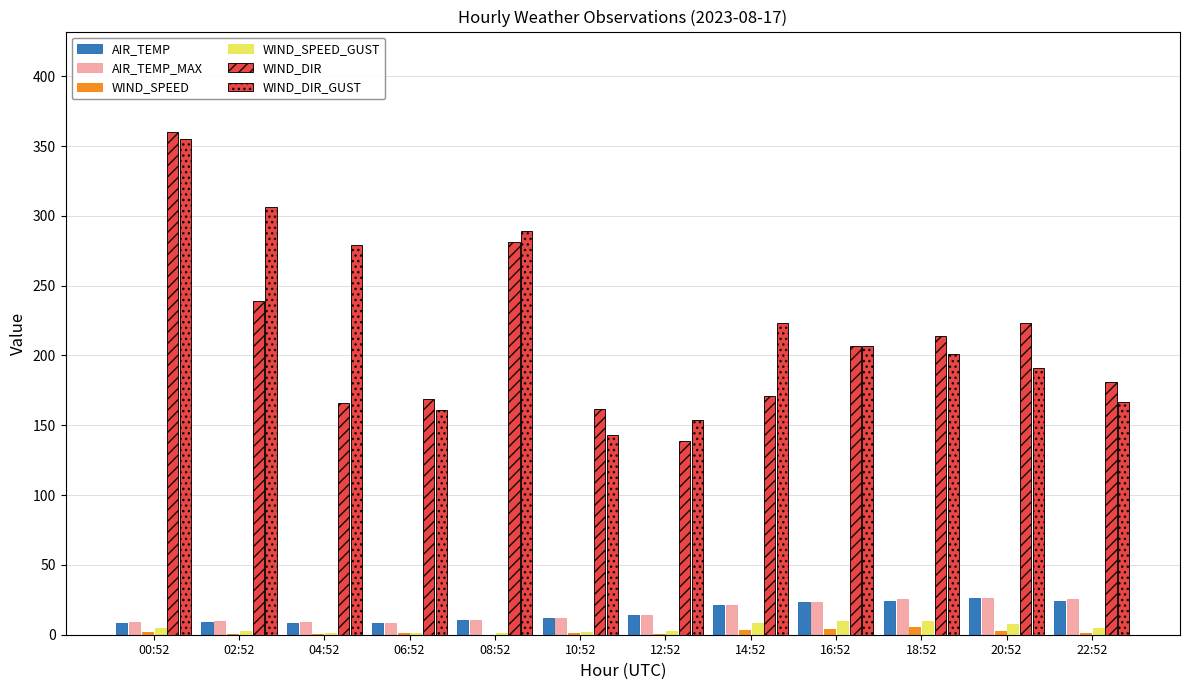

Is it true that WIND_DIR_GUST equals 161.0 at 06:52?

True